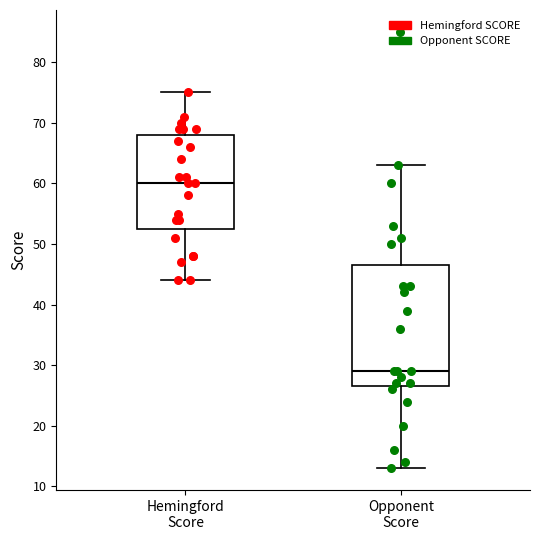

Reading left to right, transcribe this box plot: for each box, give where its median line is, the range the box spans, and where its two whiskers end, as read against the y-axis. The values are not printed on the chart, so give them approximately, as read against the axis.

Hemingford Score: median 60, box 53 to 68, whiskers 44 to 75
Opponent Score: median 29, box 27 to 47, whiskers 13 to 63